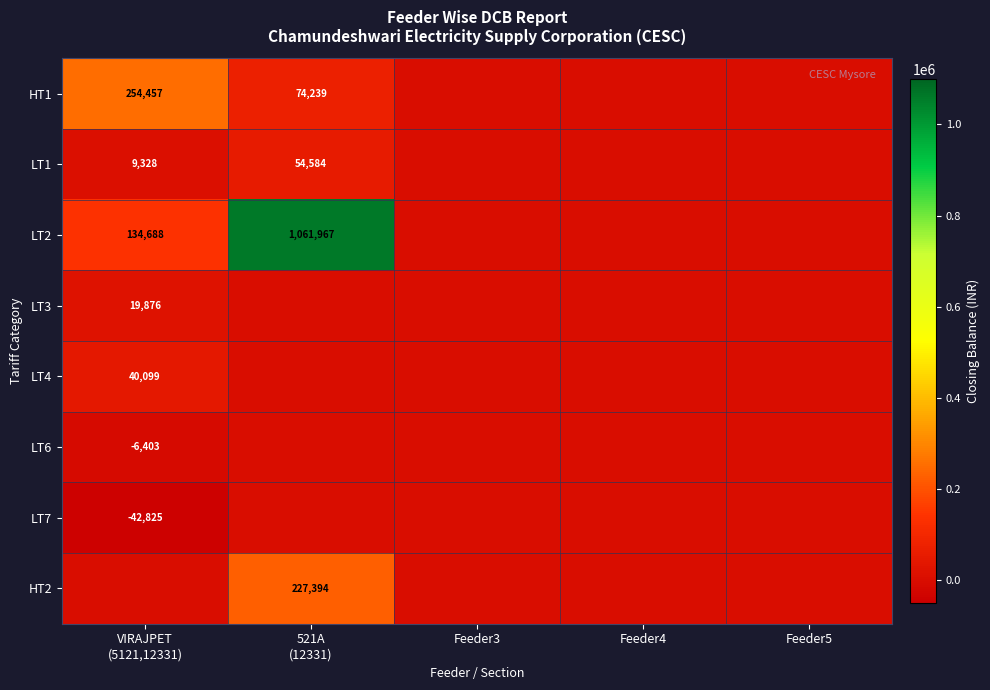

At which label does LT1 reach its peak?

521A (12331)